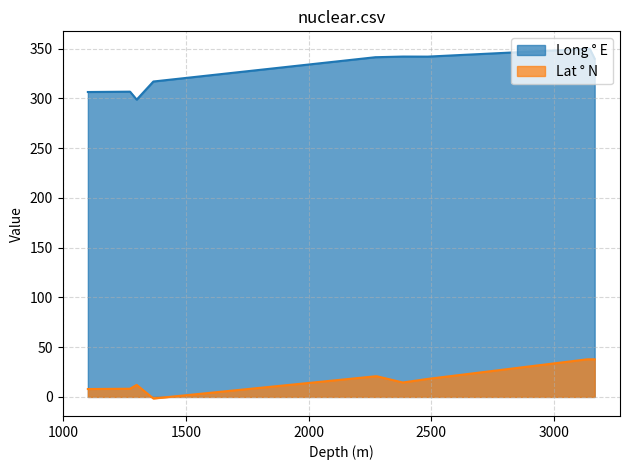

What is the difference between the maximum and minimum values in the Lat ° N series?

39.4